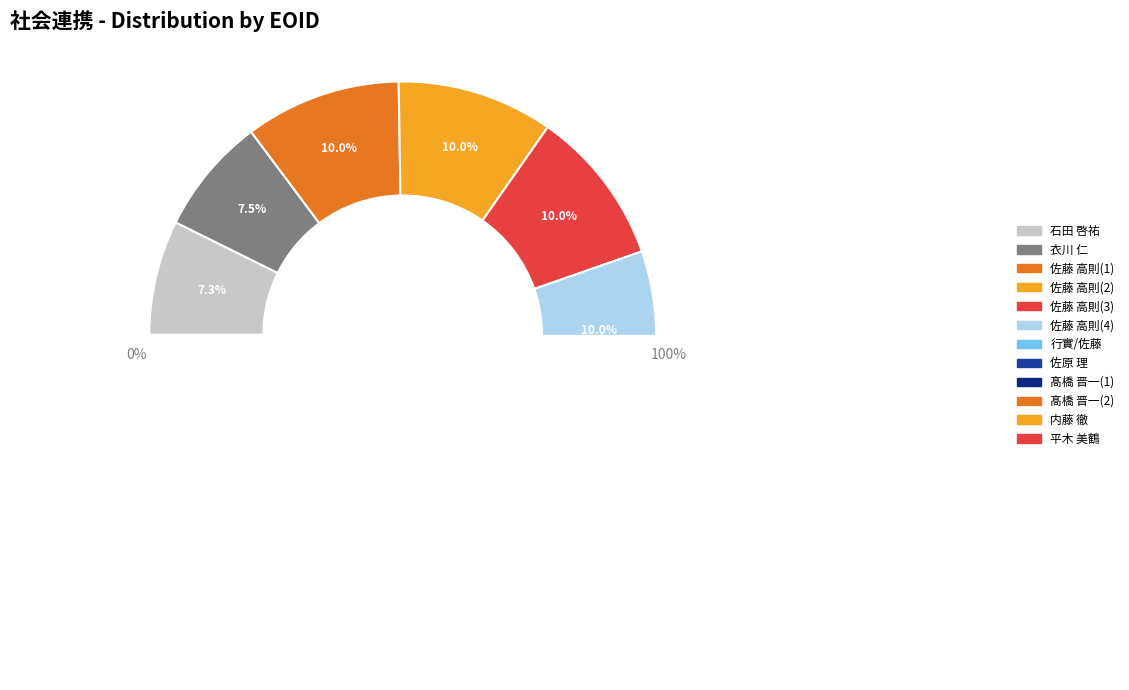

To the nearest percent, what is the difference between the largest and smallest slice percentages?

3%